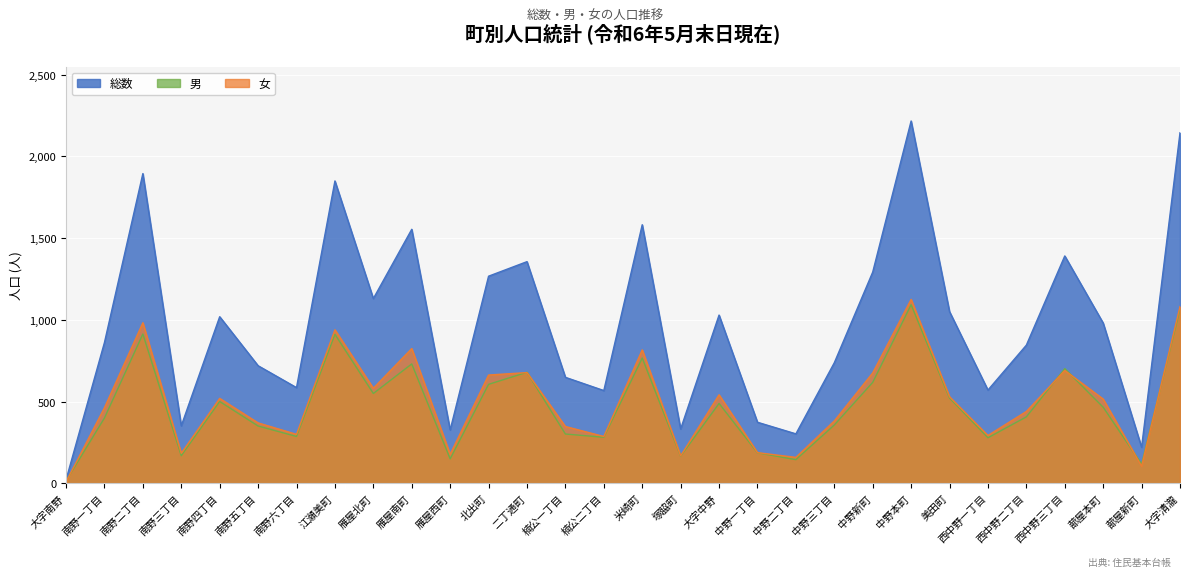

What is the average value of the 女 series?

500